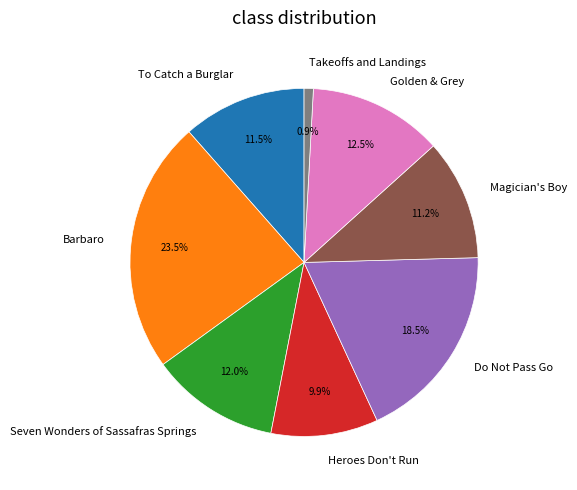

The Takeoffs and Landings slice represents 11% of the pie. True or false?

False